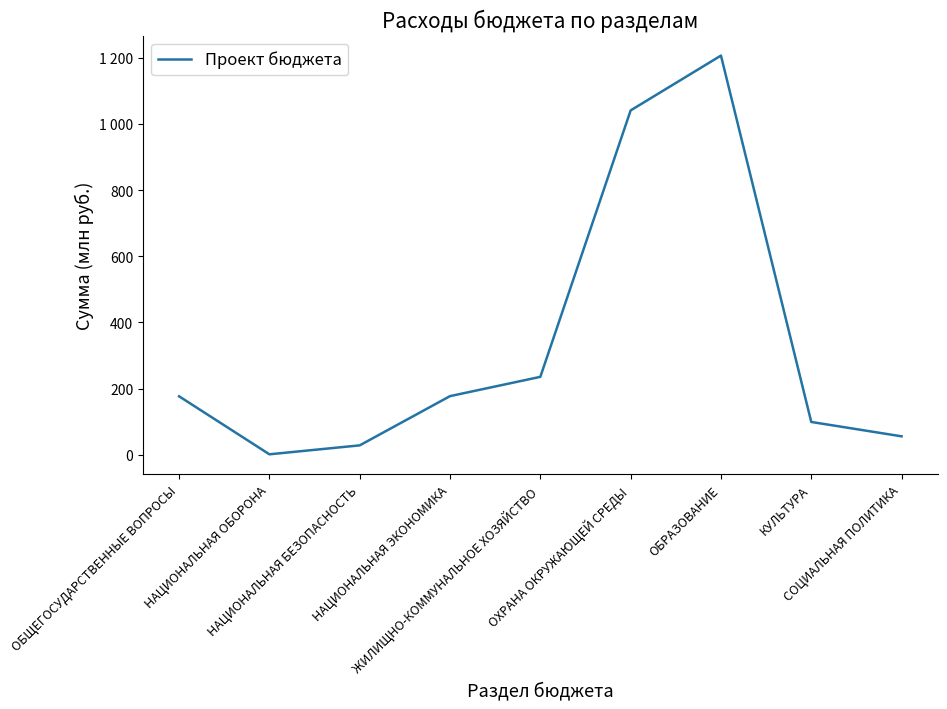

Does the chart display data point markers on the line(s)?

No